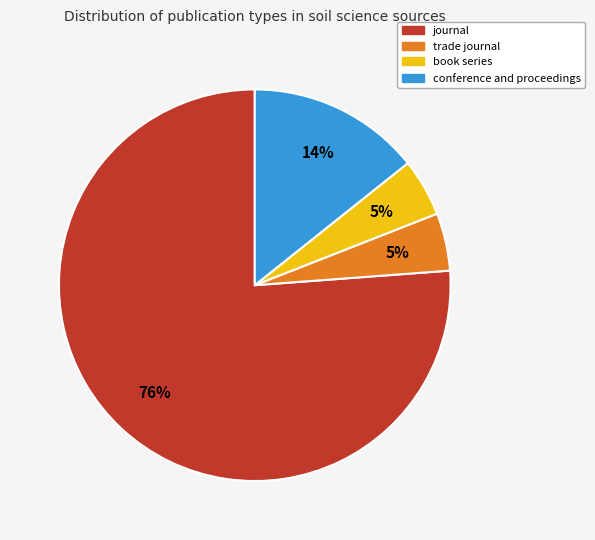

Do conference and proceedings and trade journal together represent more than half of the pie?

No